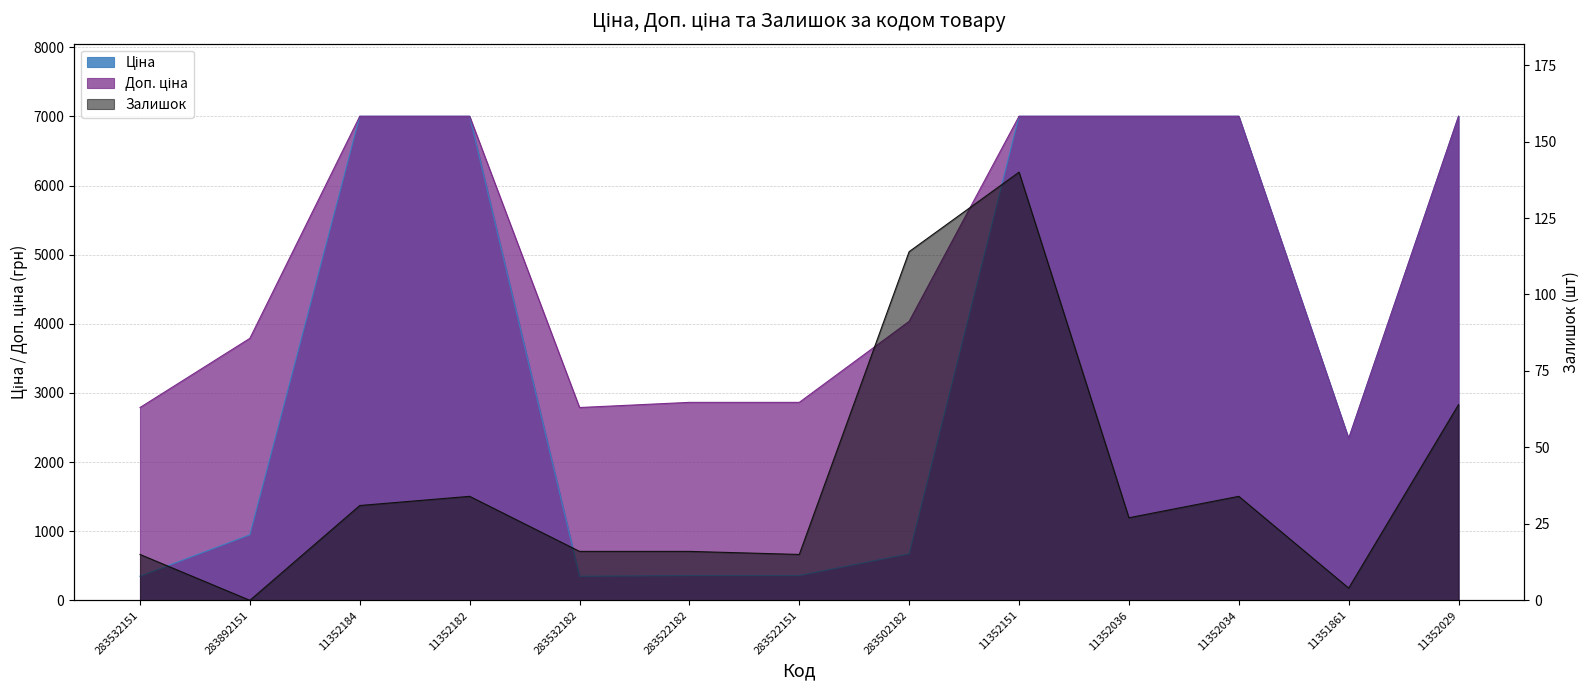

Reading left to right, transcribe all the data shown in this chart.

Ціна: 283532151=348.6	283892151=947.6	11352184=7002.7	11352182=7002.7	283532182=348.6	283522182=358.0	283522151=358.0	283502182=672.7	11352151=7002.7	11352036=7002.7	11352034=7002.7	11351861=2340.3	11352029=7002.7
Доп. ціна: 283532151=2789.2	283892151=3790.3	11352184=7002.7	11352182=7002.7	283532182=2789.2	283522182=2863.8	283522151=2863.8	283502182=4036.0	11352151=7002.7	11352036=7002.7	11352034=7002.7	11351861=2340.0	11352029=7002.7
Залишок: 283532151=15.0	283892151=0.0	11352184=31.0	11352182=34.0	283532182=16.0	283522182=16.0	283522151=15.0	283502182=114.0	11352151=140.0	11352036=27.0	11352034=34.0	11351861=4.0	11352029=64.0